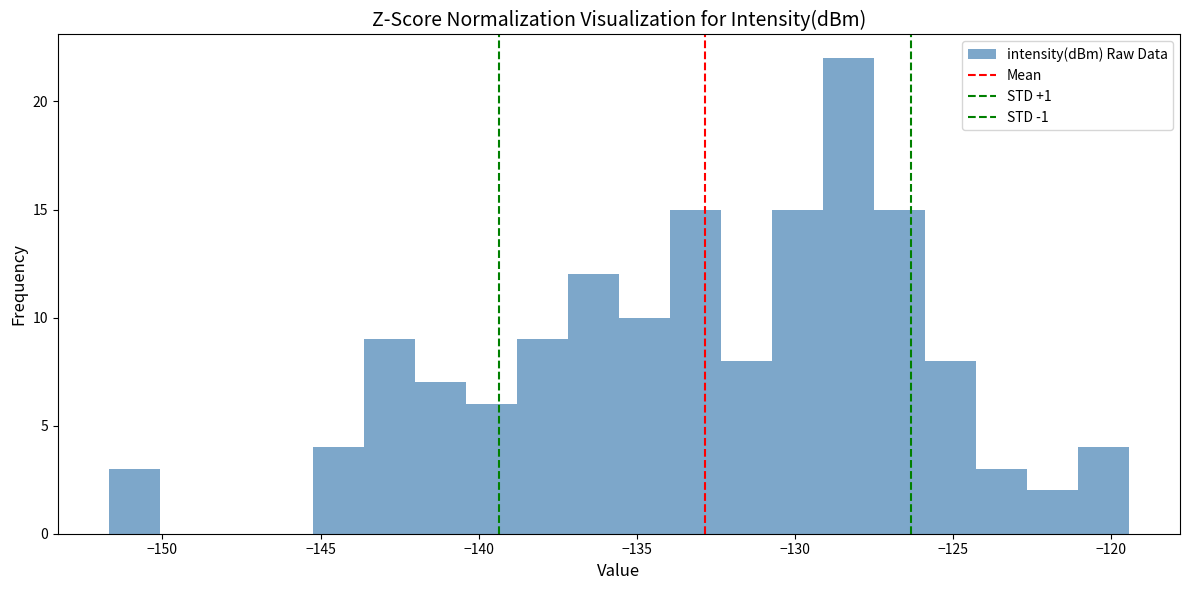

Read against the x-axis, roughly where is the centre of the tallest bar?

-128.5